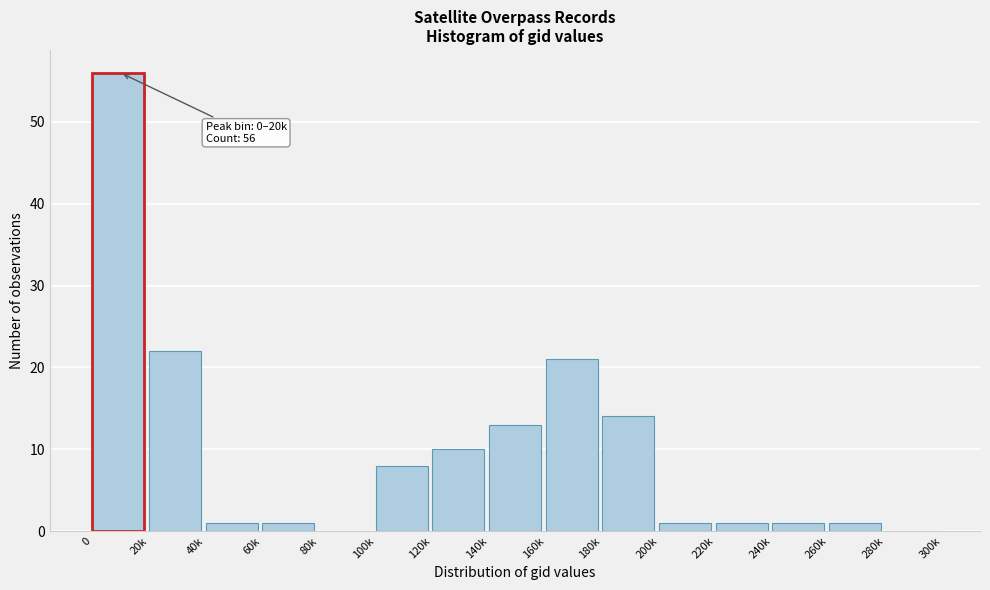

Reading left to right, extract all data points from this chart.

0=56	20k=22	40k=1	60k=1	80k=0	100k=8	120k=10	140k=13	160k=21	180k=14	200k=1	220k=1	240k=1	260k=1	280k=0